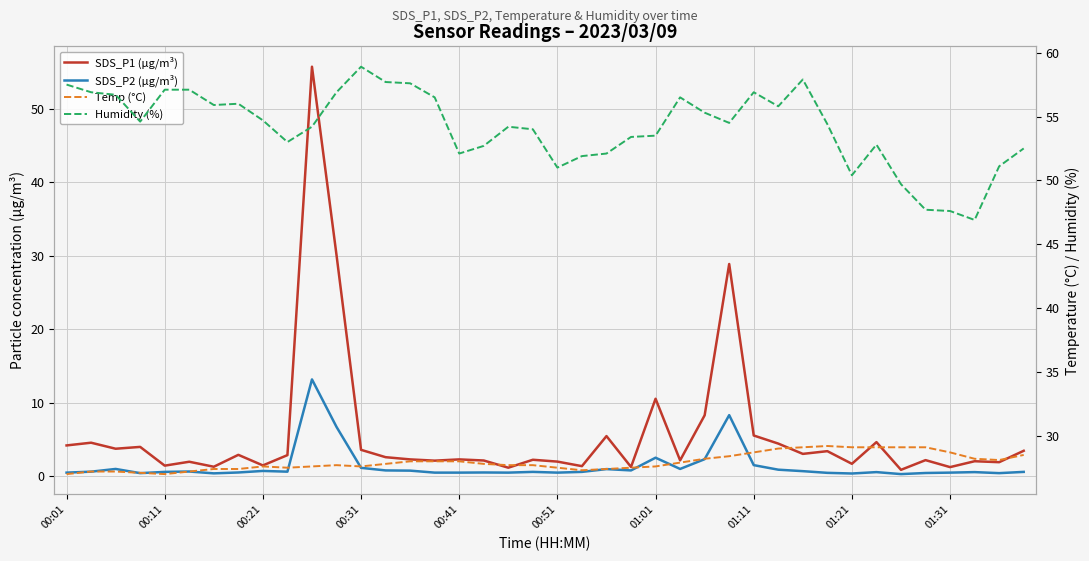

What are all the series names shown in the legend?

SDS_P1 (µg/m³), SDS_P2 (µg/m³), Temp (°C), Humidity (%)